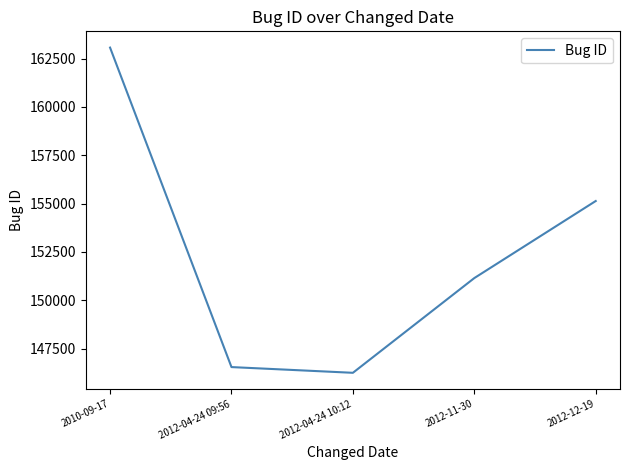

The chart shows a value of 151147 at 2012-11-30. True or false?

True